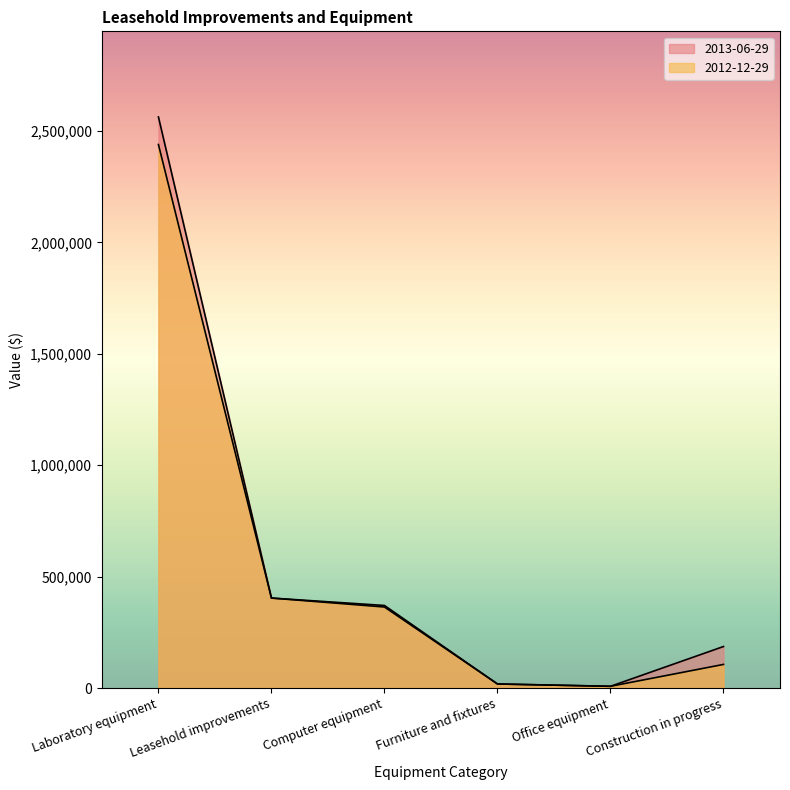

The value of 2013-06-29 at Office equipment is 3844. True or false?

False